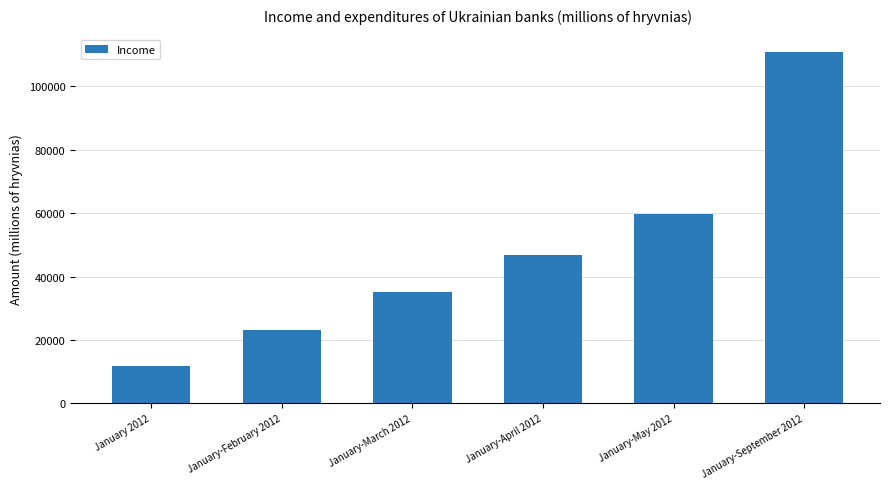

Does the chart contain stacked bars?

No